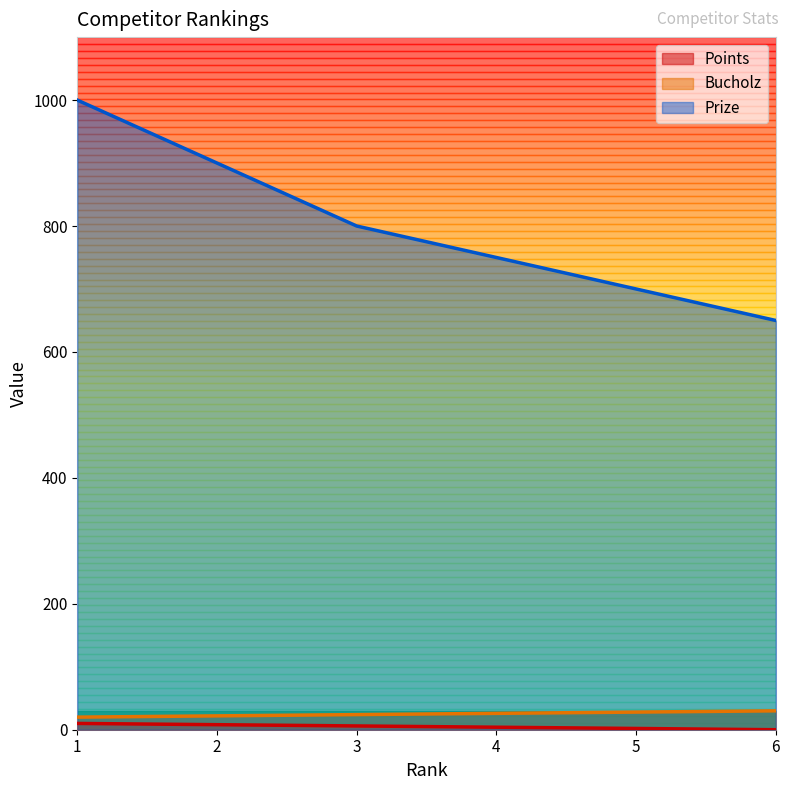

True or false: Points and Prize cross at least once.

False